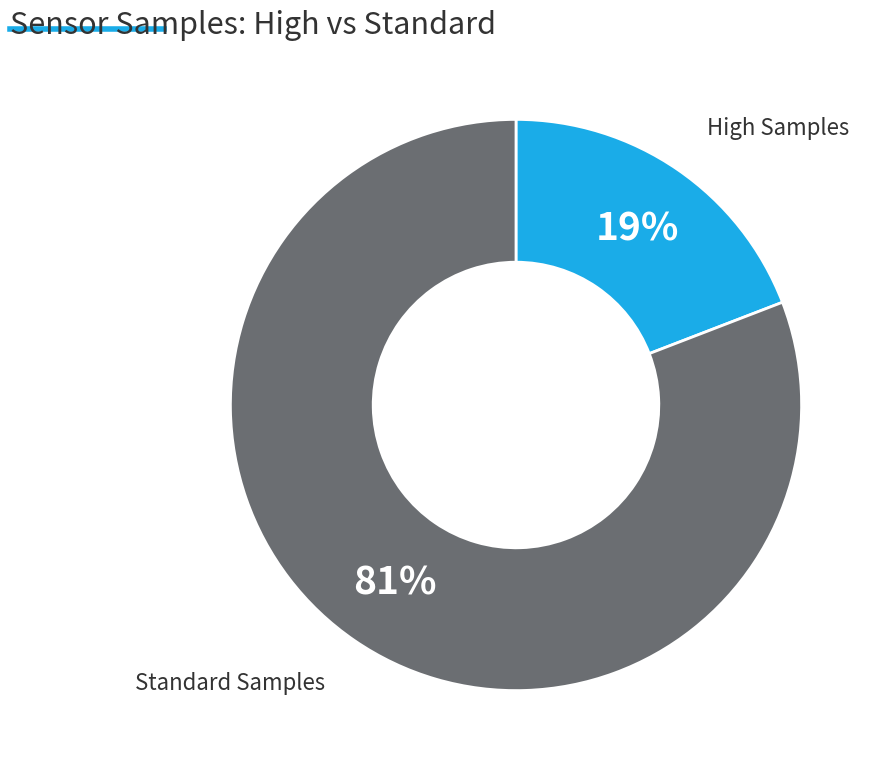

Is there any slice that represents more than half of the pie?

Yes